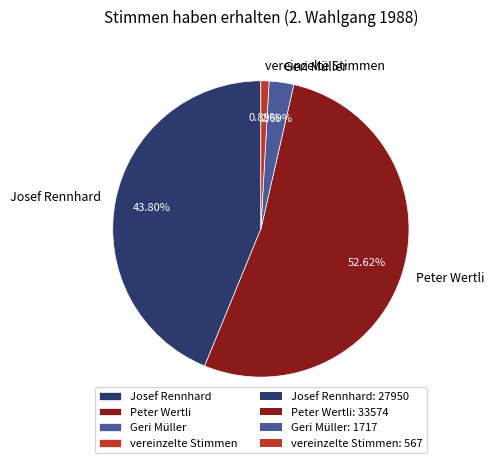

How many slices are in this pie chart?

4